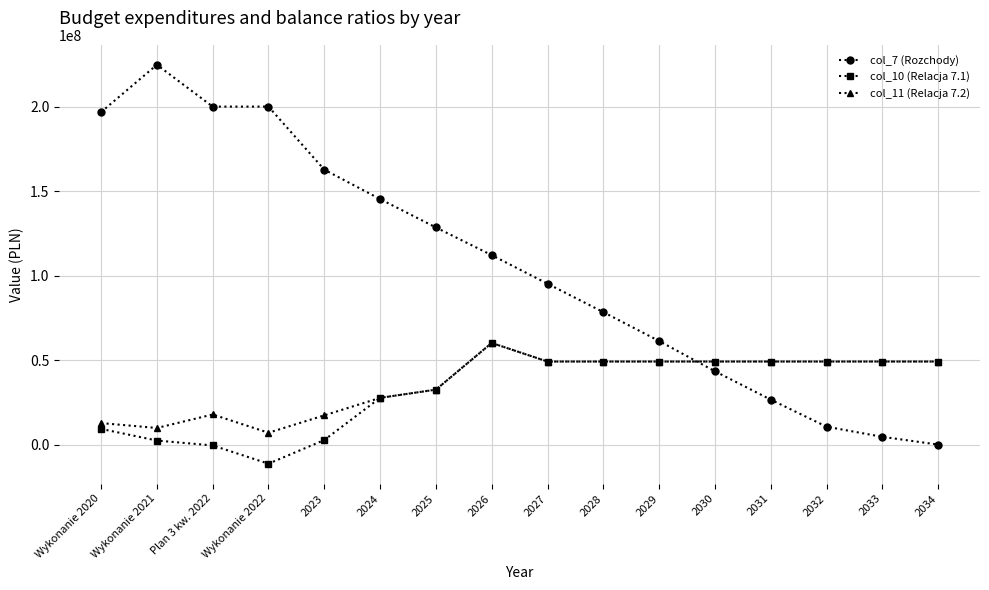

Where do col_10 (Relacja 7.1) and col_7 (Rozchody) first cross each other?

2029 and 2030